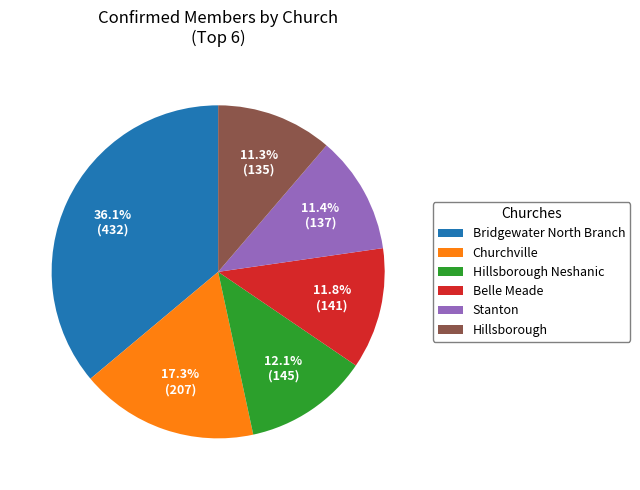

To the nearest percent, what is the difference between the largest and smallest slice percentages?

25%